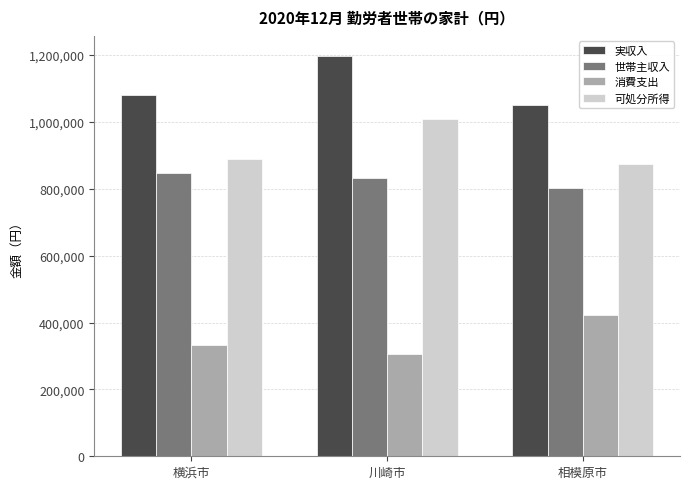

What is the sum of all 世帯主収入 values?

2483464